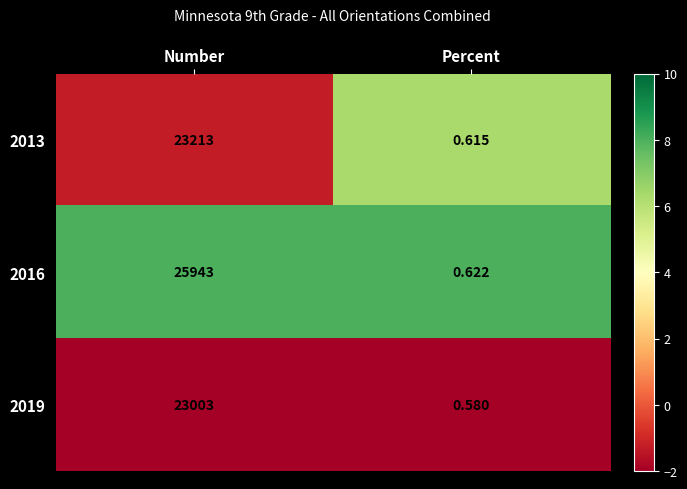

At which category is the sum across all series the highest?

Number